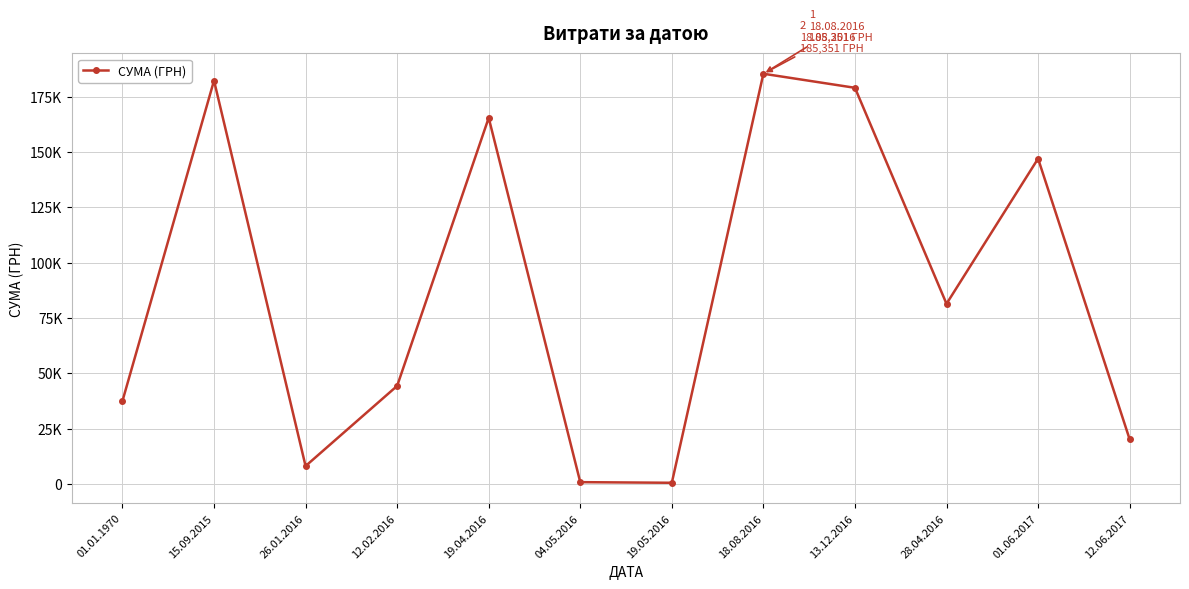

What is the value of the 6th point from the left?

810.0